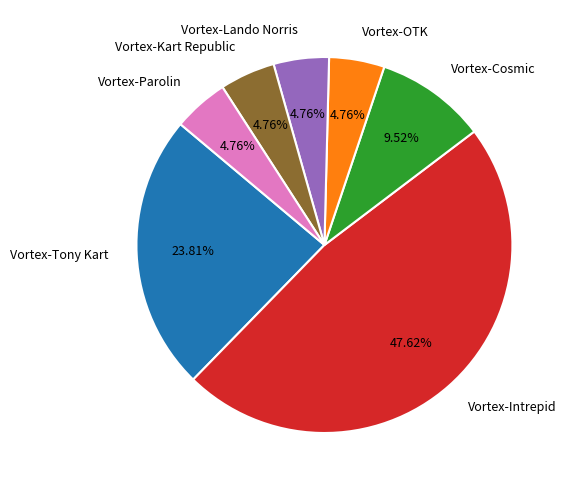

How many slices are in this pie chart?

7